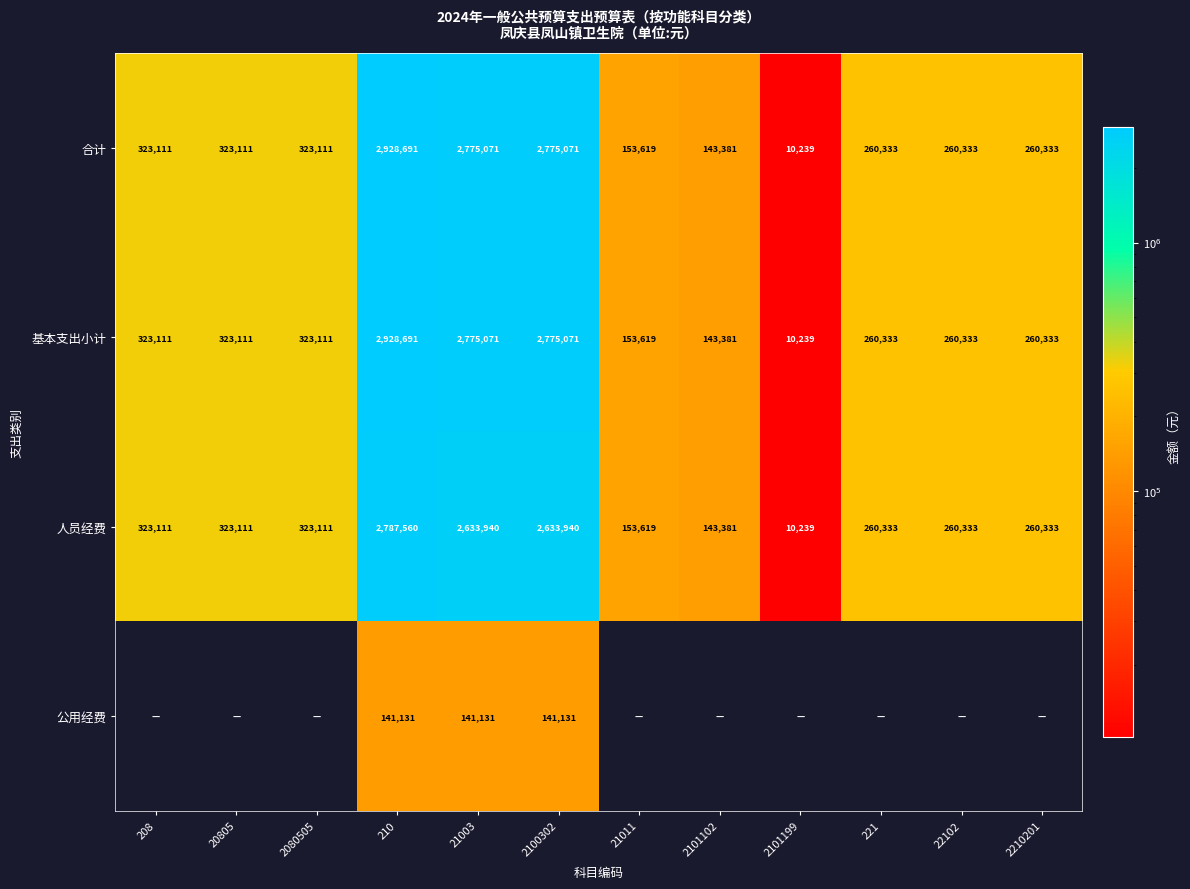

Is the value of 合计 at 21011 greater than the value of 基本支出小计 at 2101102?

Yes